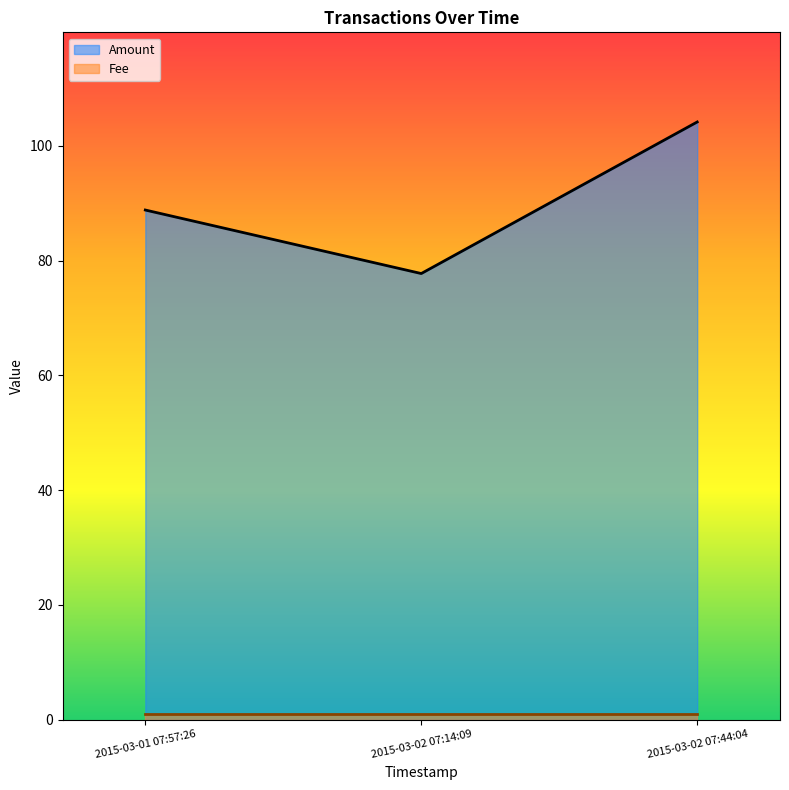

What is the sum of all values?

270.7